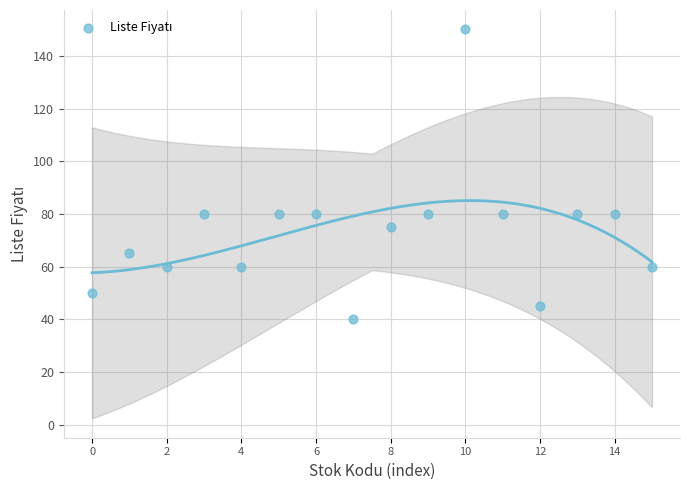

What is the range of Y values (max minus min)?

110